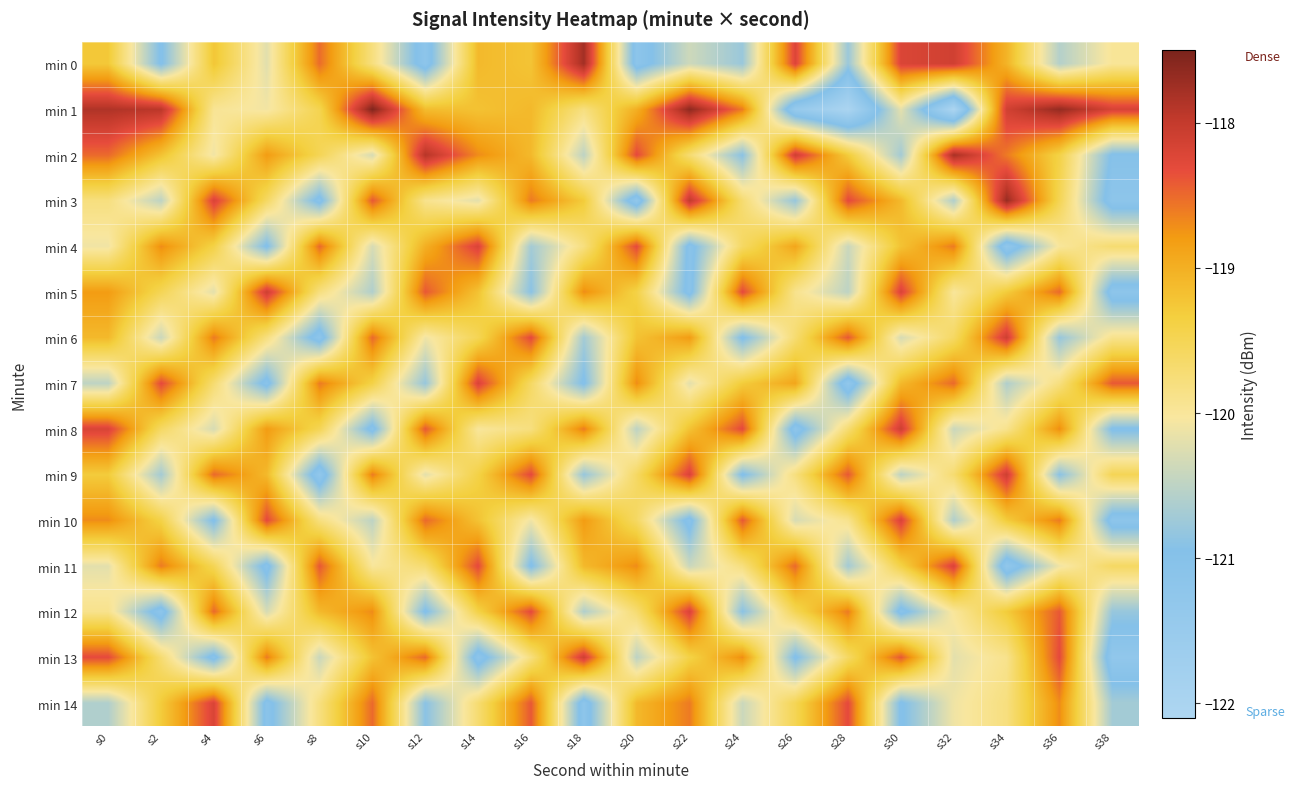

List the series in order of their peak value, highest first.

min 1, min 3, min 0, min 2, min 5, min 6, min 8, min 9, min 13, min 4, min 7, min 10, min 11, min 12, min 14